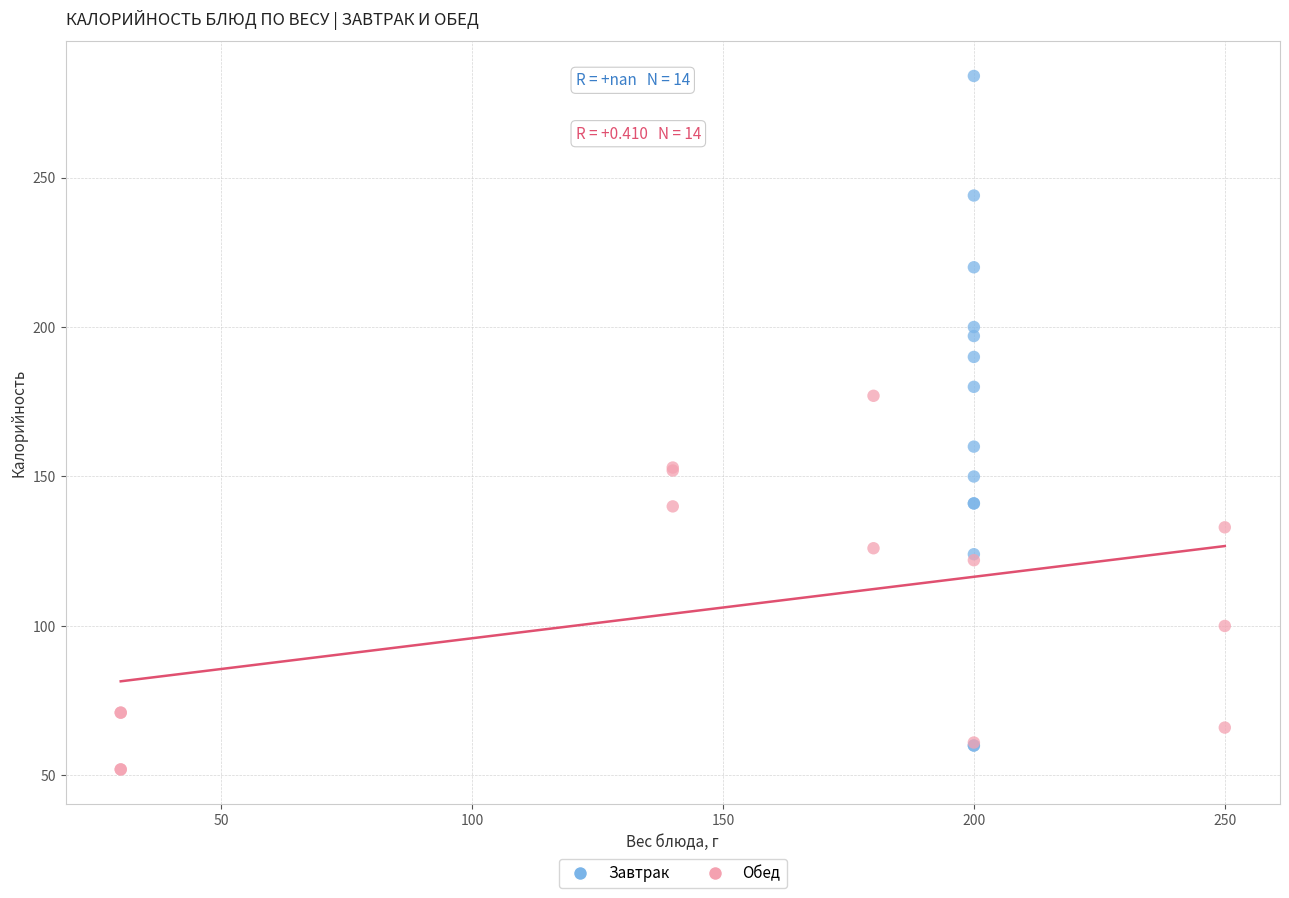

Which series contains the highest Y value?

Завтрак